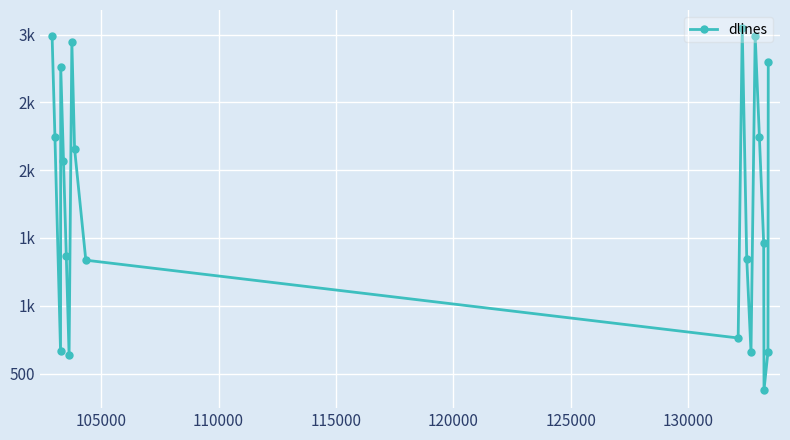

Does the chart have visible grid lines?

Yes